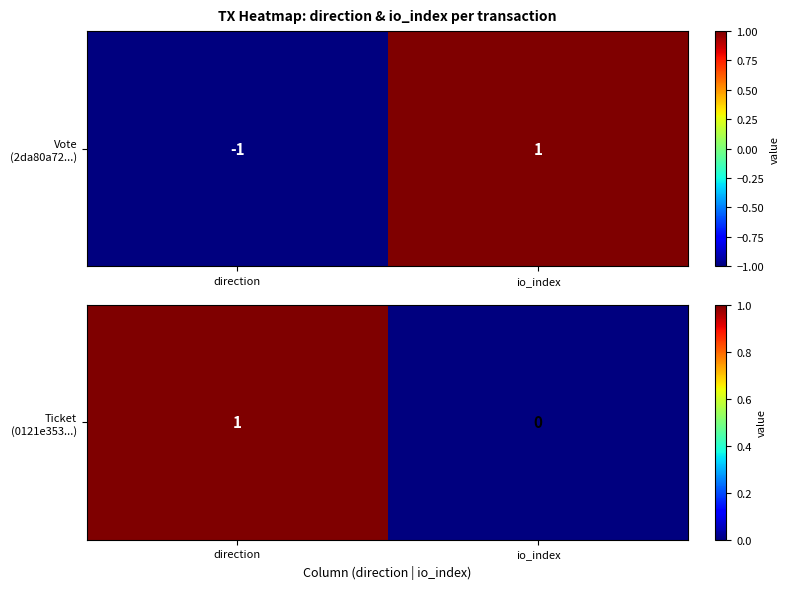

Is it true that the value at direction is 1?

True